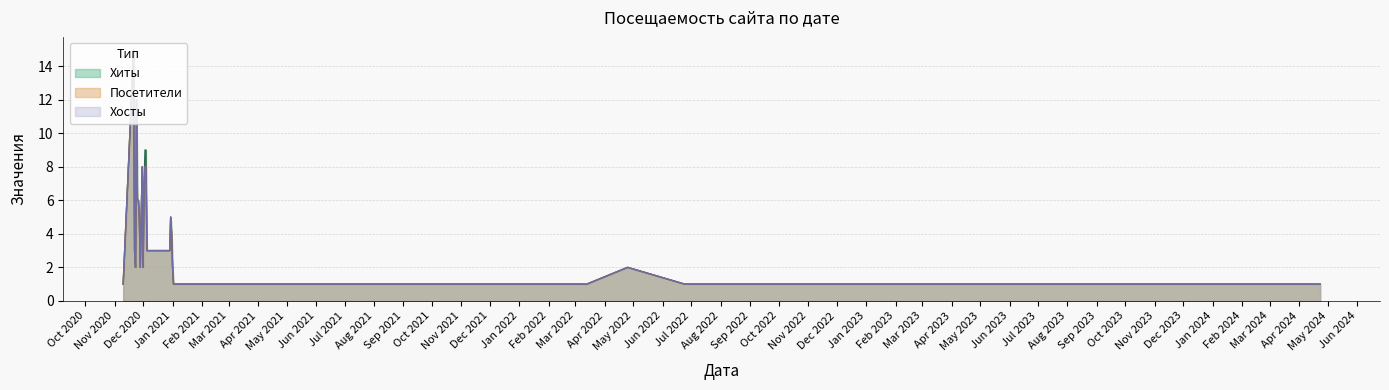

The Посетители series shows 1 at 2022-10-17. True or false?

True